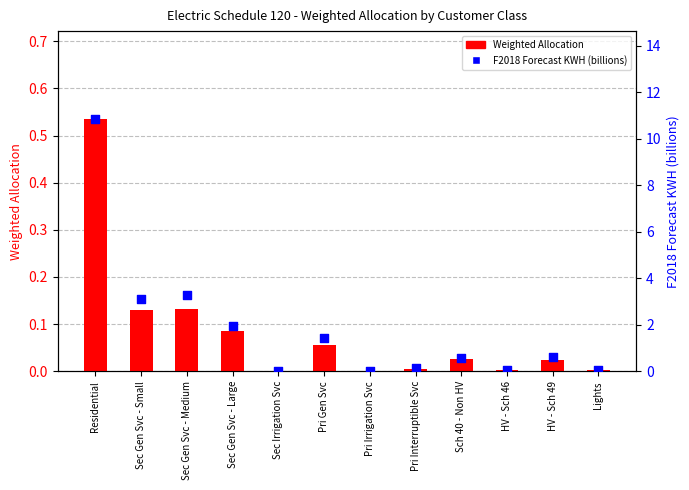

What are all the series names shown in the legend?

Weighted Allocation, F2018 Forecast KWH (billions)